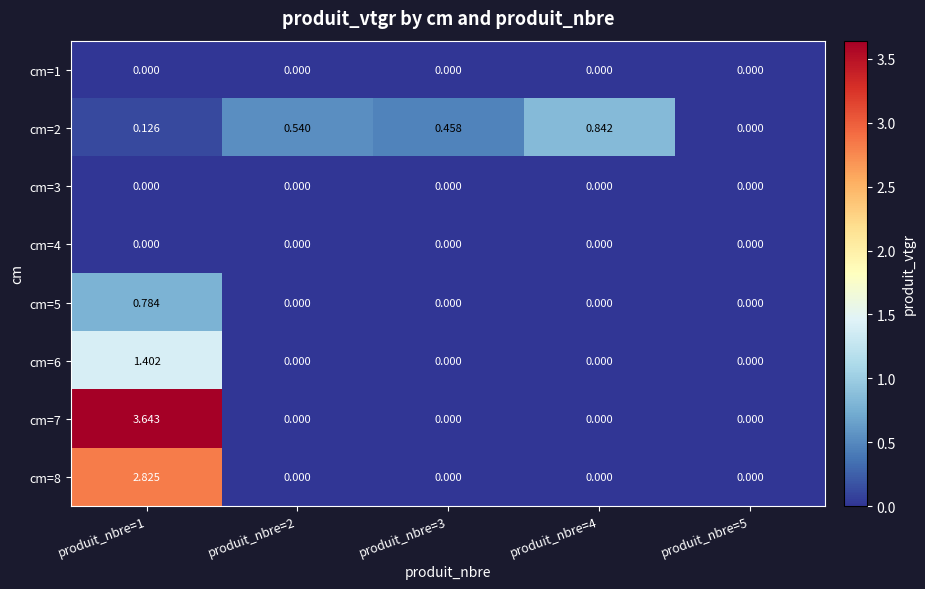

Is the value of cm=6 at produit_nbre=1 greater than the value of cm=1 at produit_nbre=5?

Yes